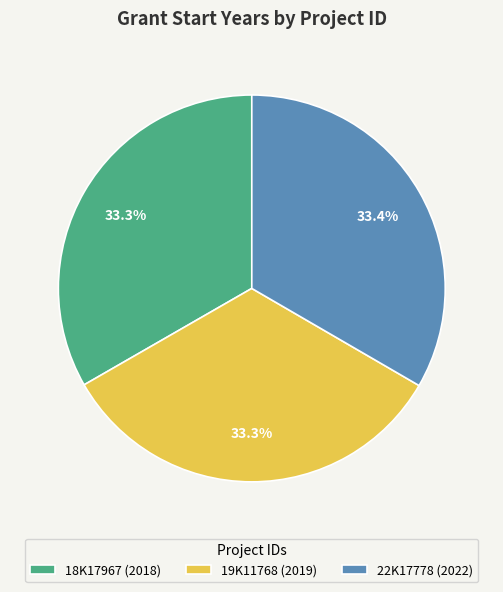

To the nearest percent, what portion does 18K17967 represent?

33%